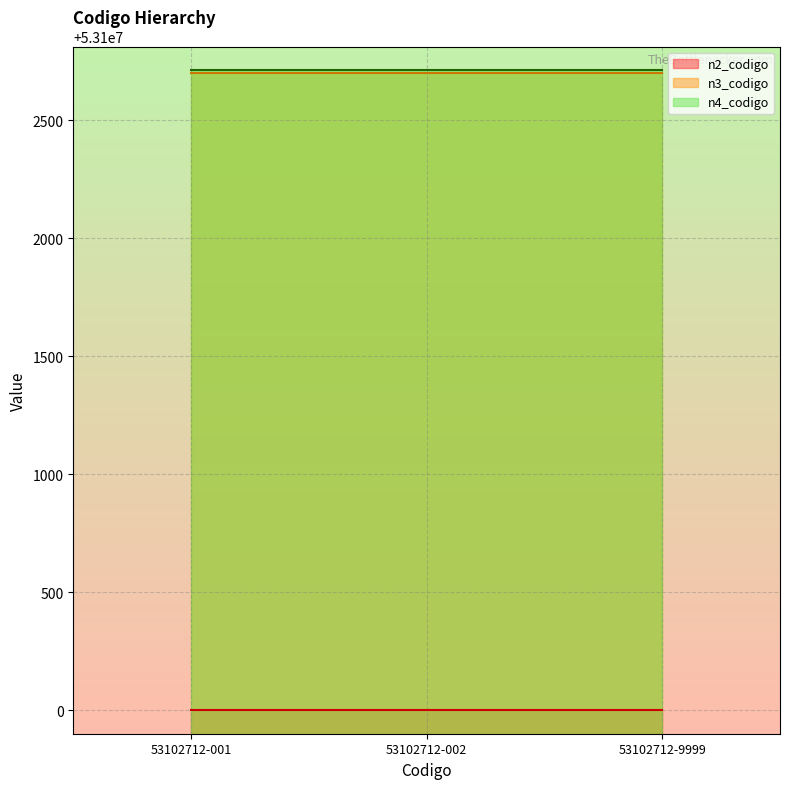

Is it true that n4_codigo equals 91868163 at 53102712-001?

False